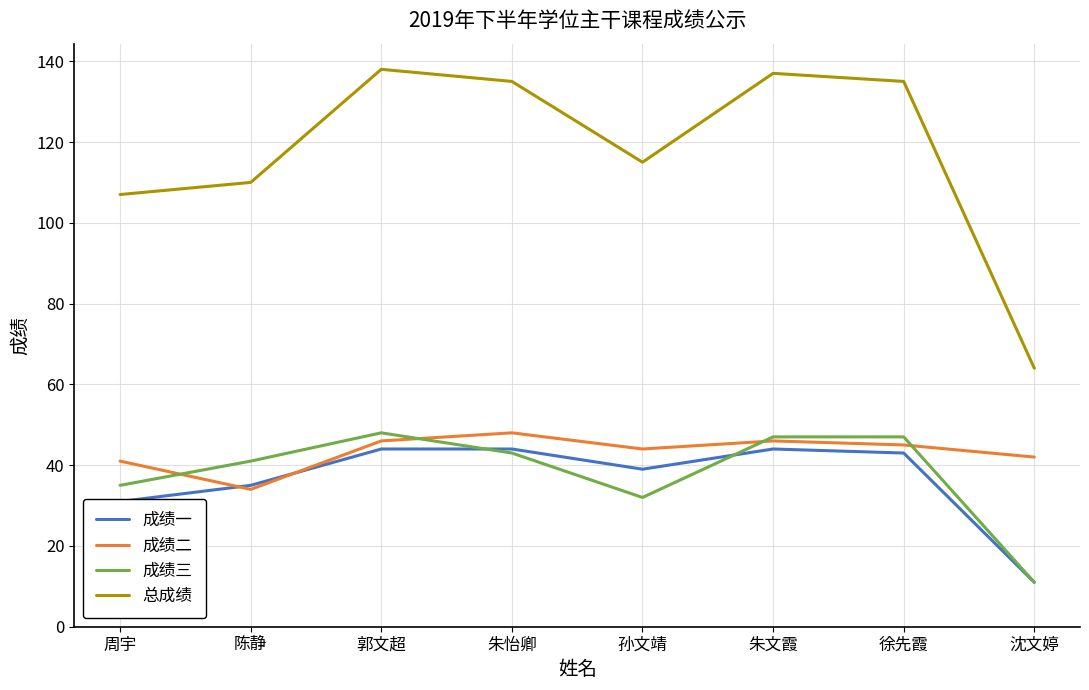

Is it true that 成绩三 equals 32 at 朱文霞?

False